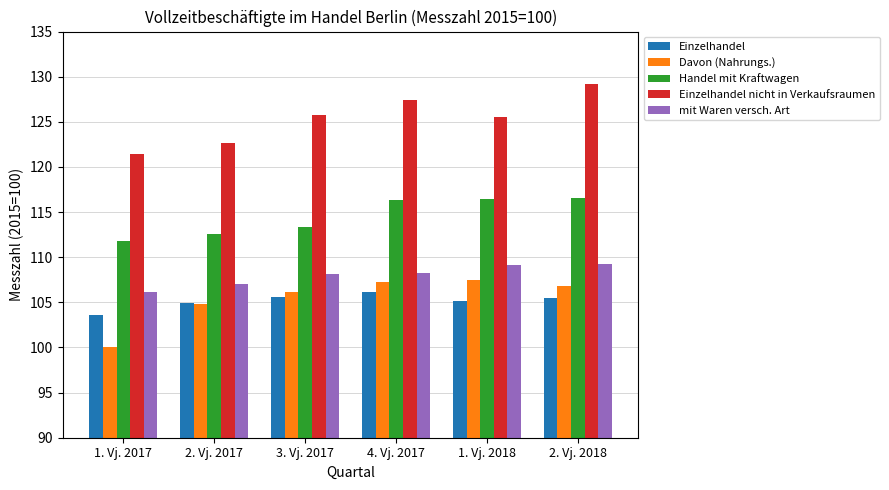

What is the difference between the highest and lowest values at 1. Vj. 2018?

20.3